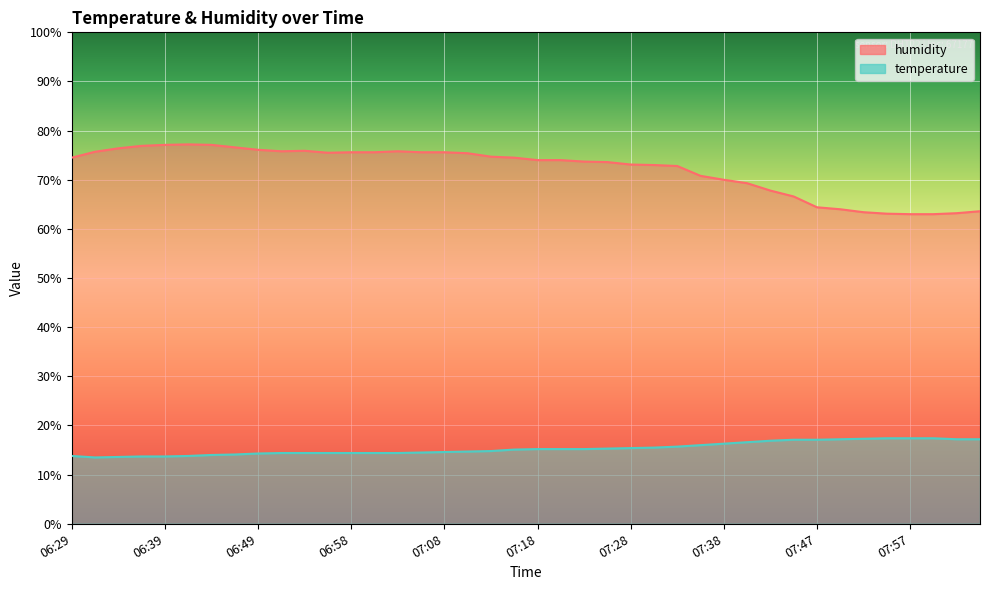

In temperature, how many points are lower than both neighbors (excluding endpoints)?

1